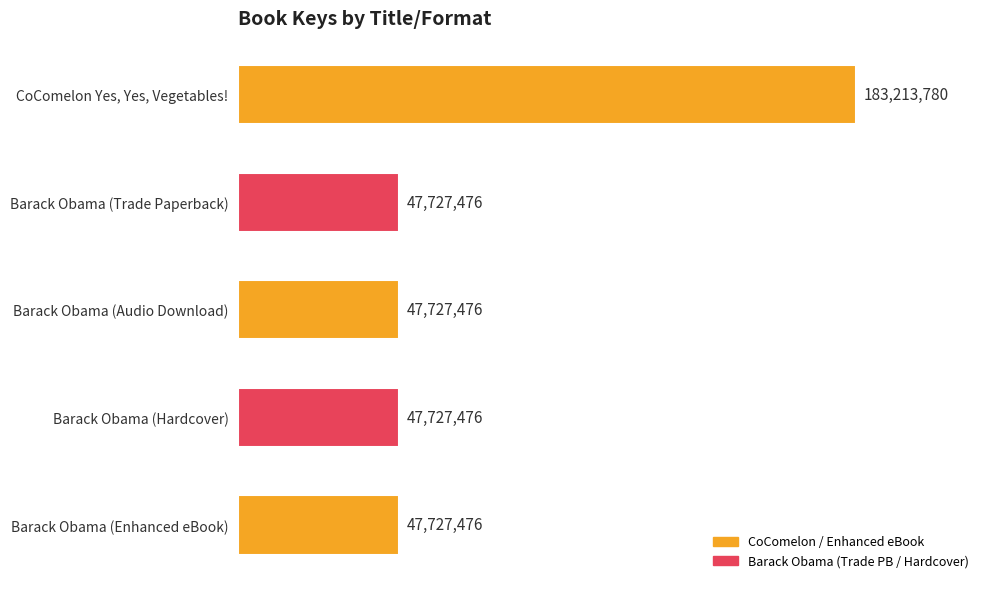

Reading top to bottom, transcribe all the data shown in this chart.

CoComelon Yes, Yes, Vegetables!=183213780	Barack Obama (Trade Paperback)=47727476	Barack Obama (Audio Download)=47727476	Barack Obama (Hardcover)=47727476	Barack Obama (Enhanced eBook)=47727476